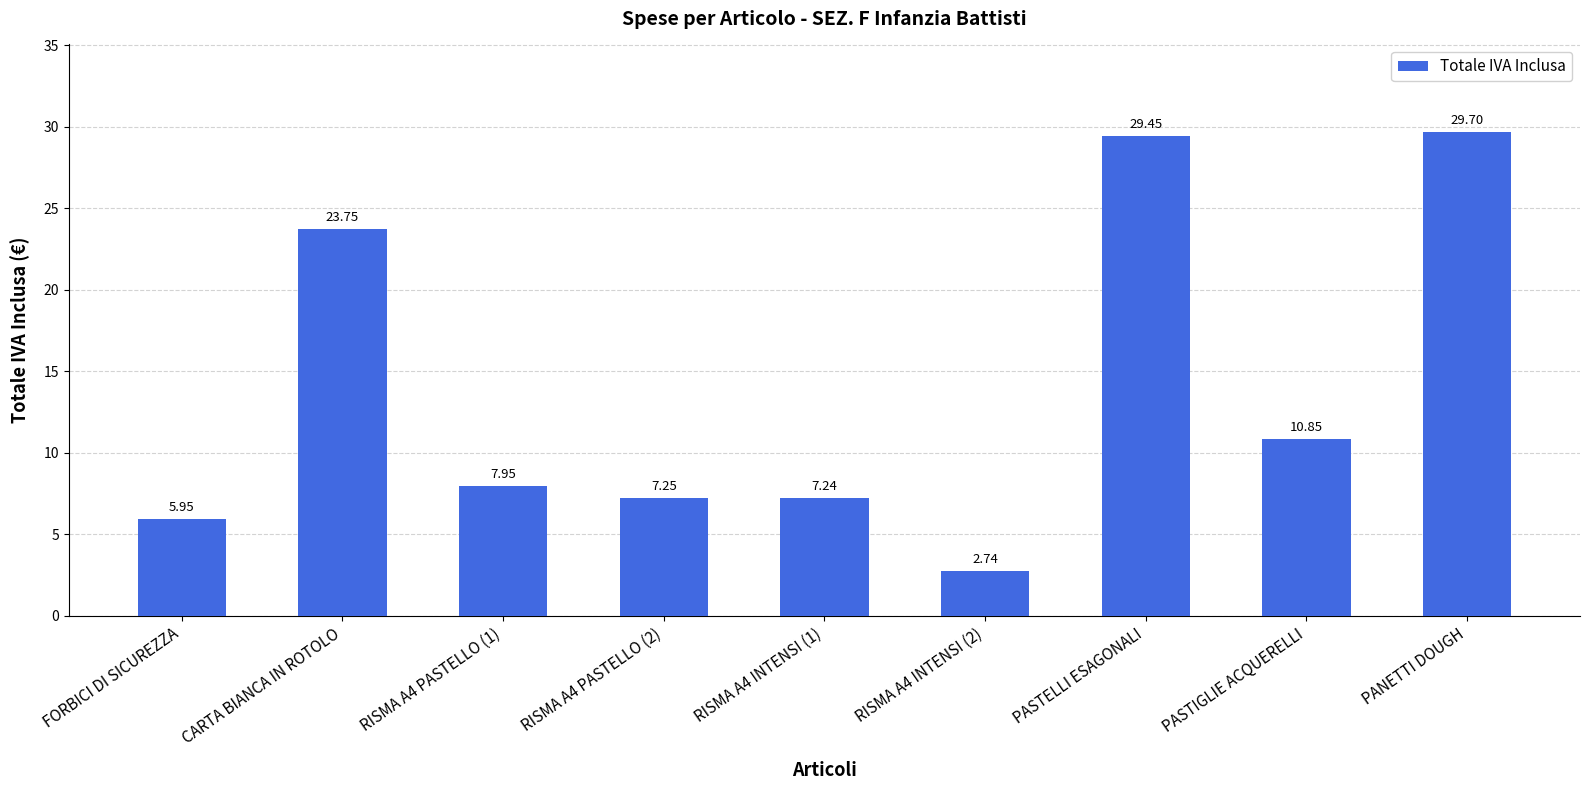

The chart shows a value of 18.3 at PANETTI DOUGH. True or false?

False